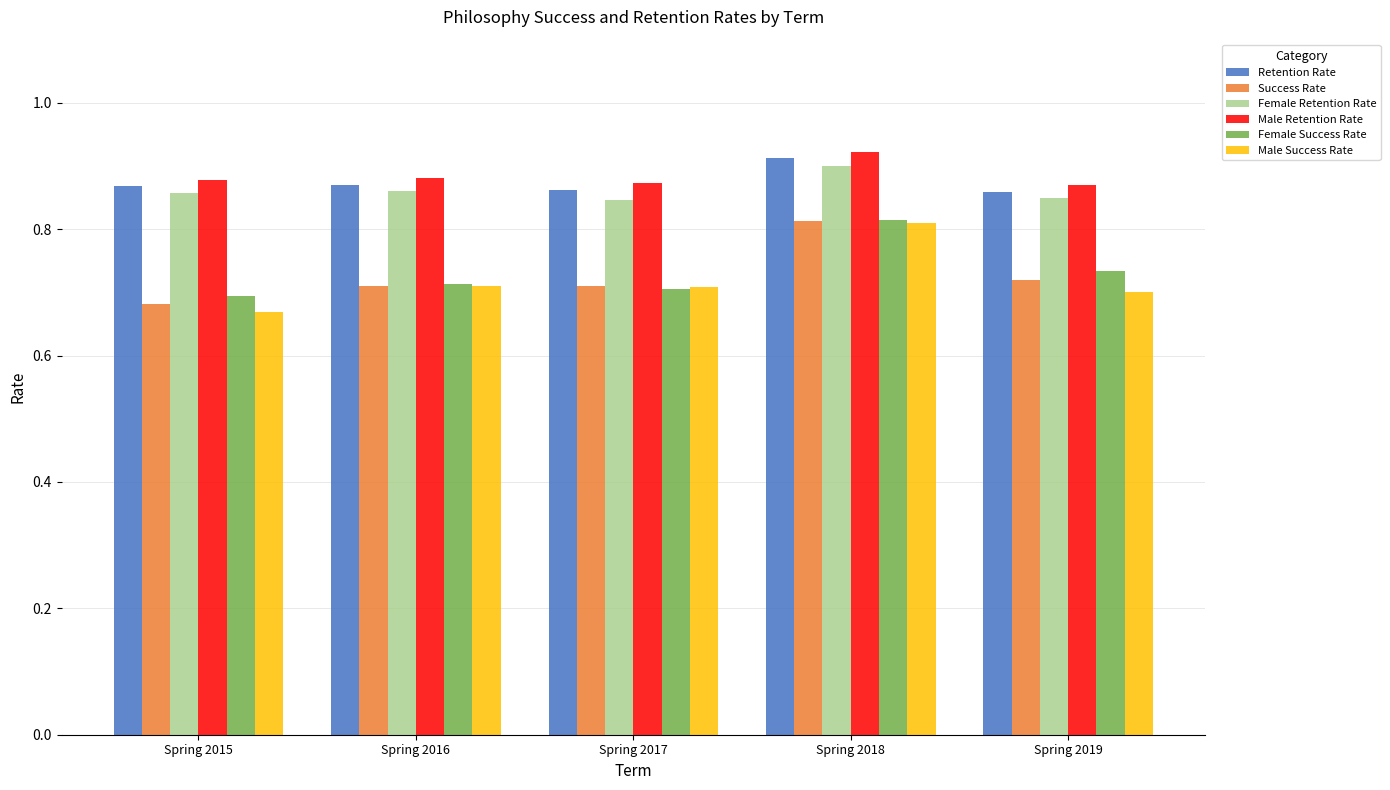

The Male Success Rate series shows 0.8 at Spring 2018. True or false?

True